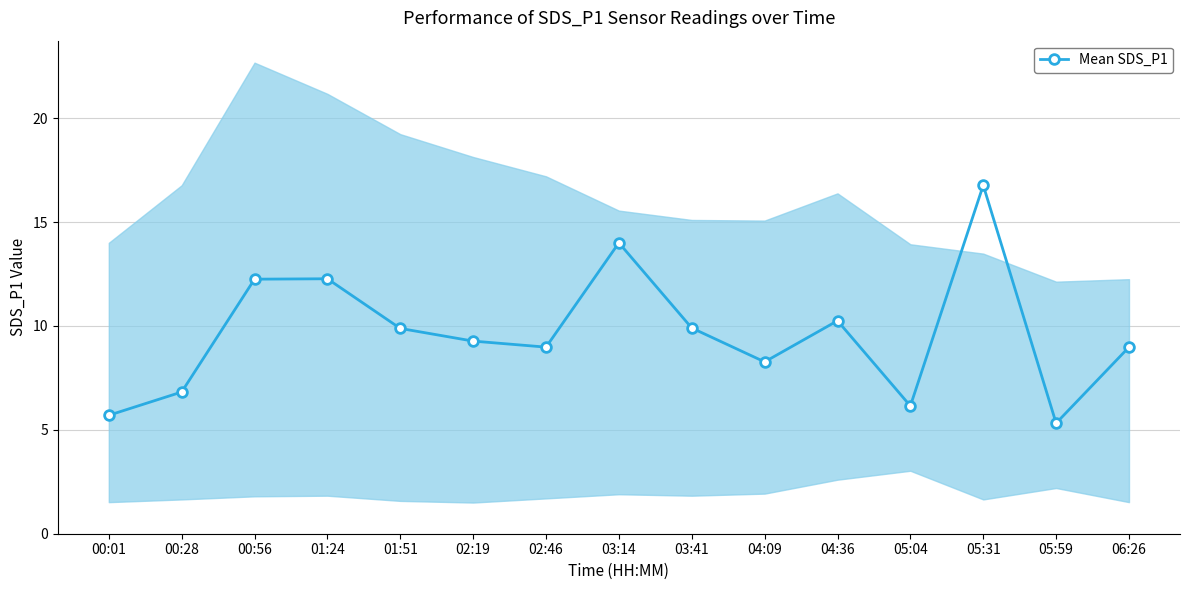

Count the number of categories in the chart.

15